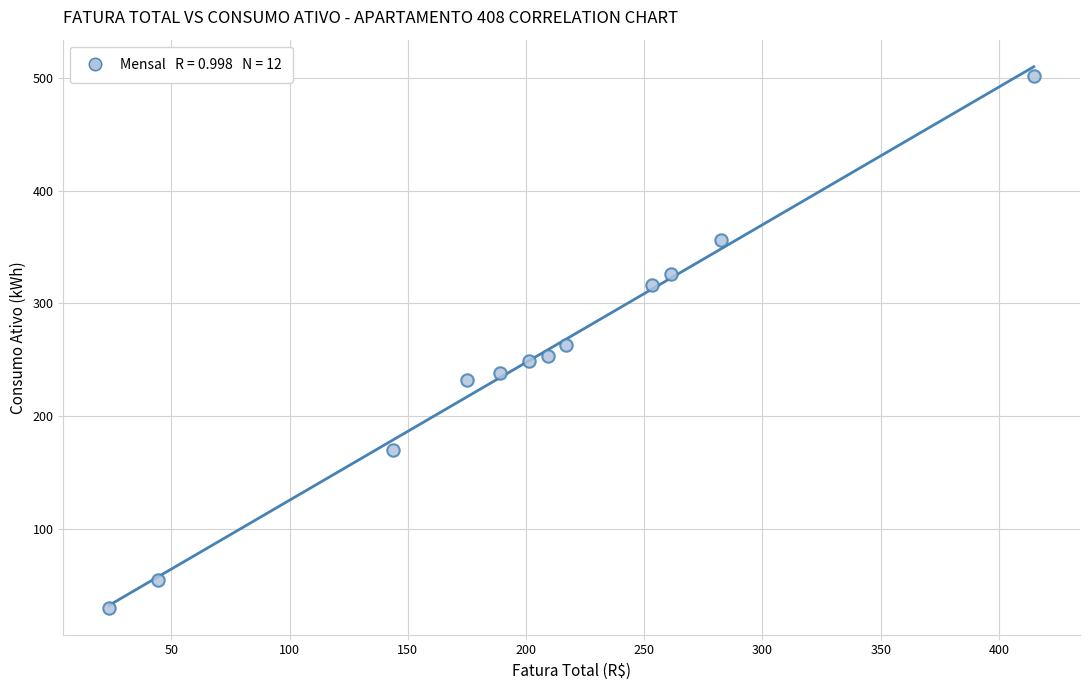

What is the average Y value?

249